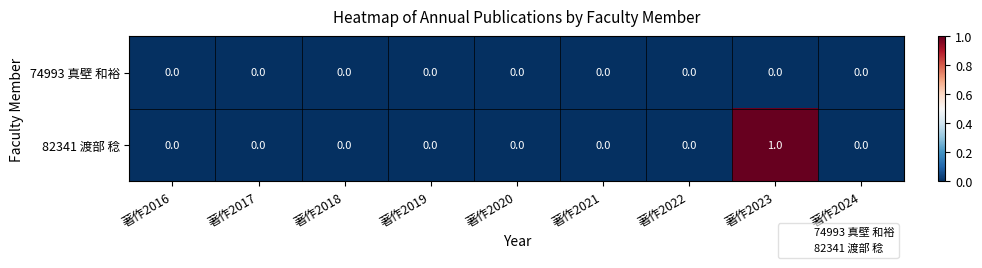

Reading left to right, extract all data points from this chart.

74993 真壁 和裕: 0	0	0	0	0	0	0	0	0
82341 渡部 稔: 0	0	0	0	0	0	0	1	0